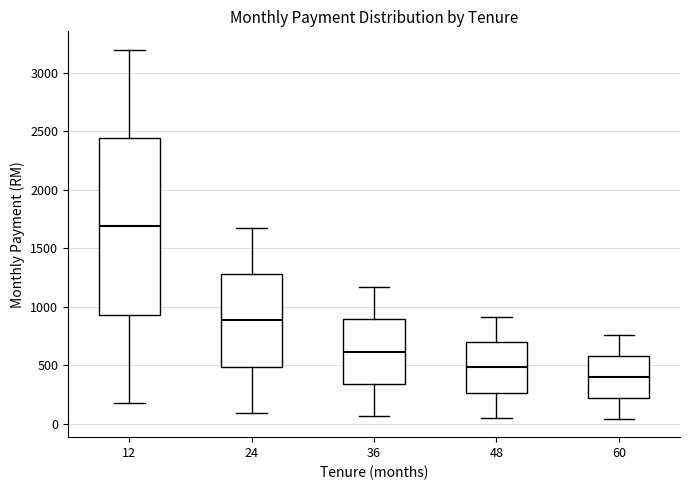

Reading left to right, read every box against the y-axis: the position of its median line, the range the box covers, and the ends of its whiskers. The values are not printed on the chart, so give them approximately, as read against the axis.

12: median 1700, box 950 to 2450, whiskers 200 to 3200
24: median 900, box 500 to 1300, whiskers 100 to 1650
36: median 600, box 350 to 900, whiskers 50 to 1150
48: median 500, box 250 to 700, whiskers 50 to 900
60: median 400, box 200 to 600, whiskers 50 to 750